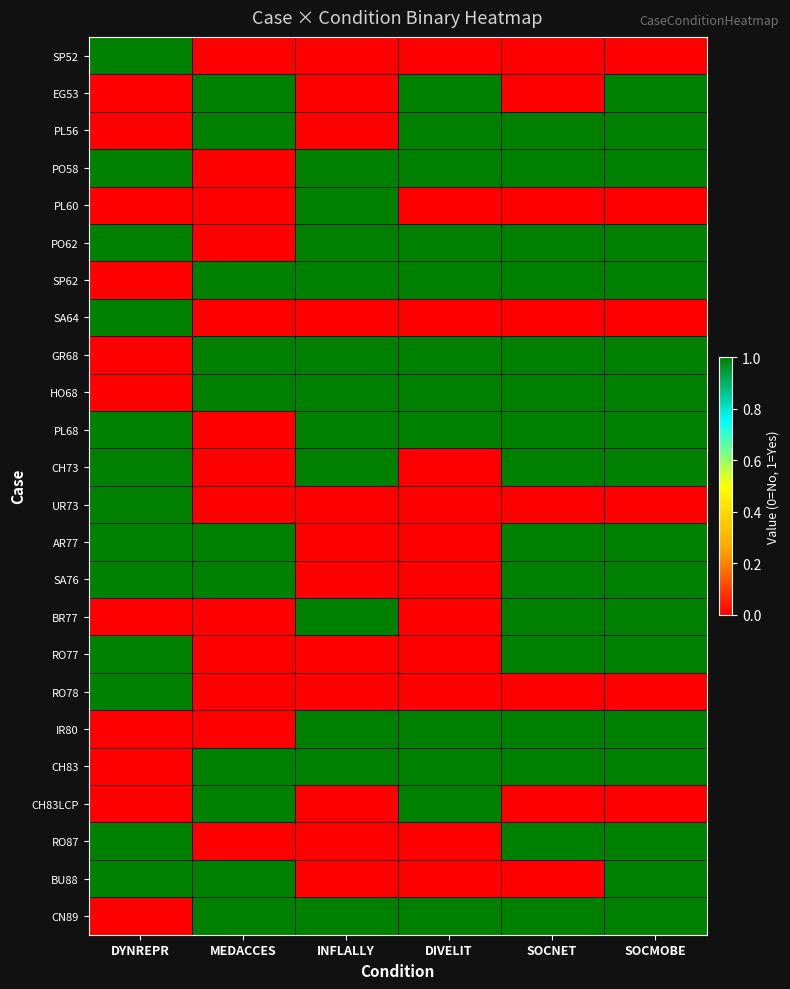

How many series are shown in this chart?

24